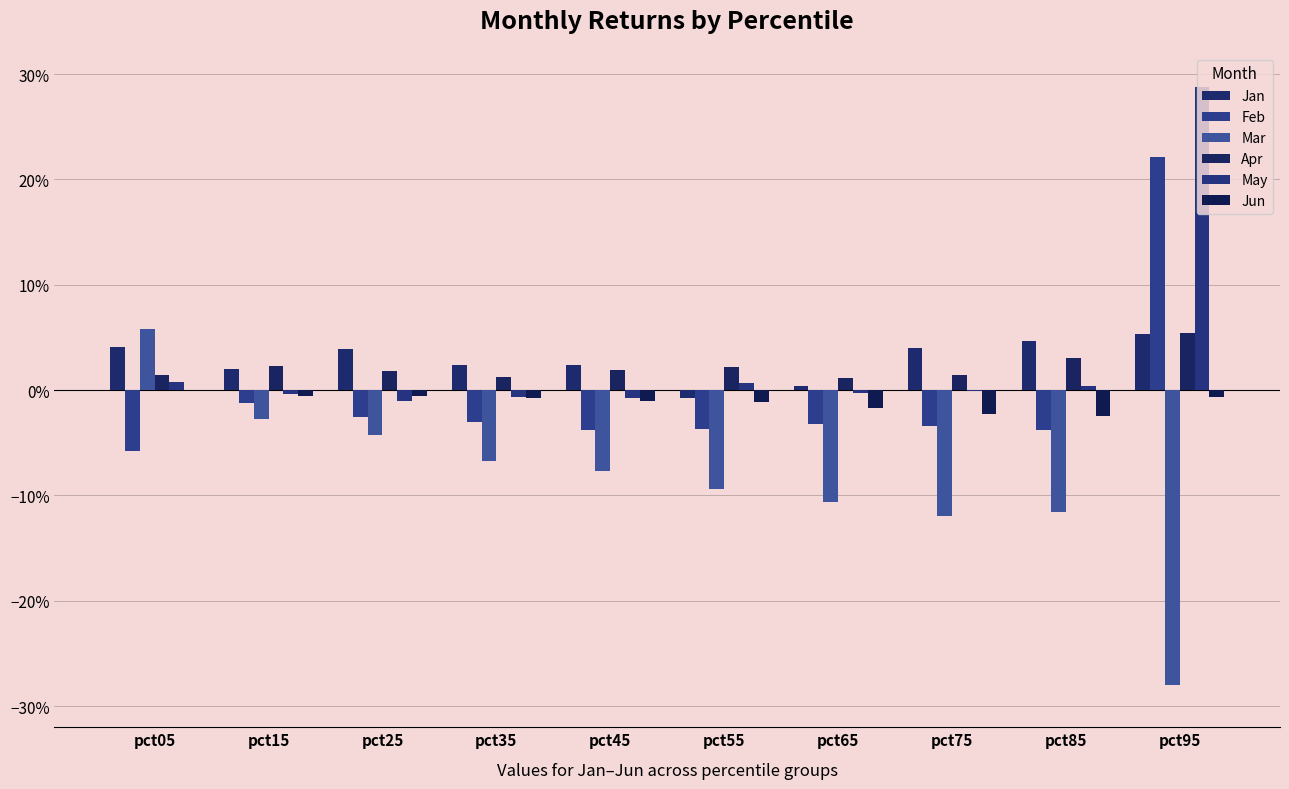

How many values in the Jun series are below 0?

9